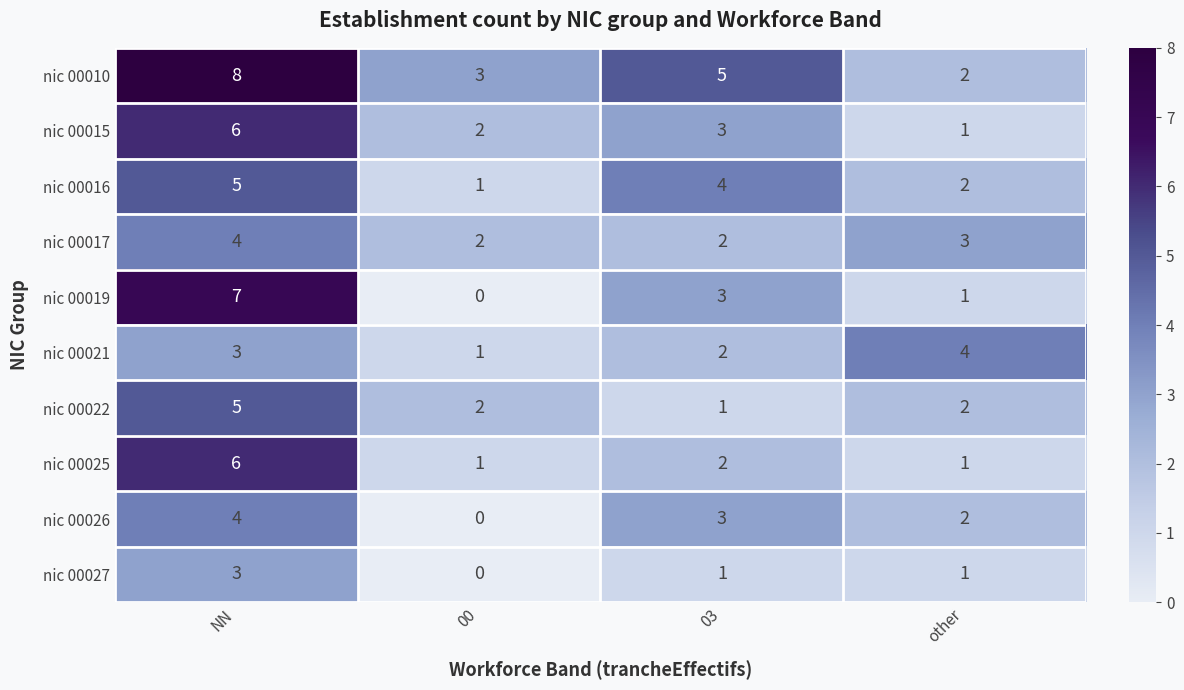

What is the difference between the maximum and minimum values in the nic 00026 series?

4